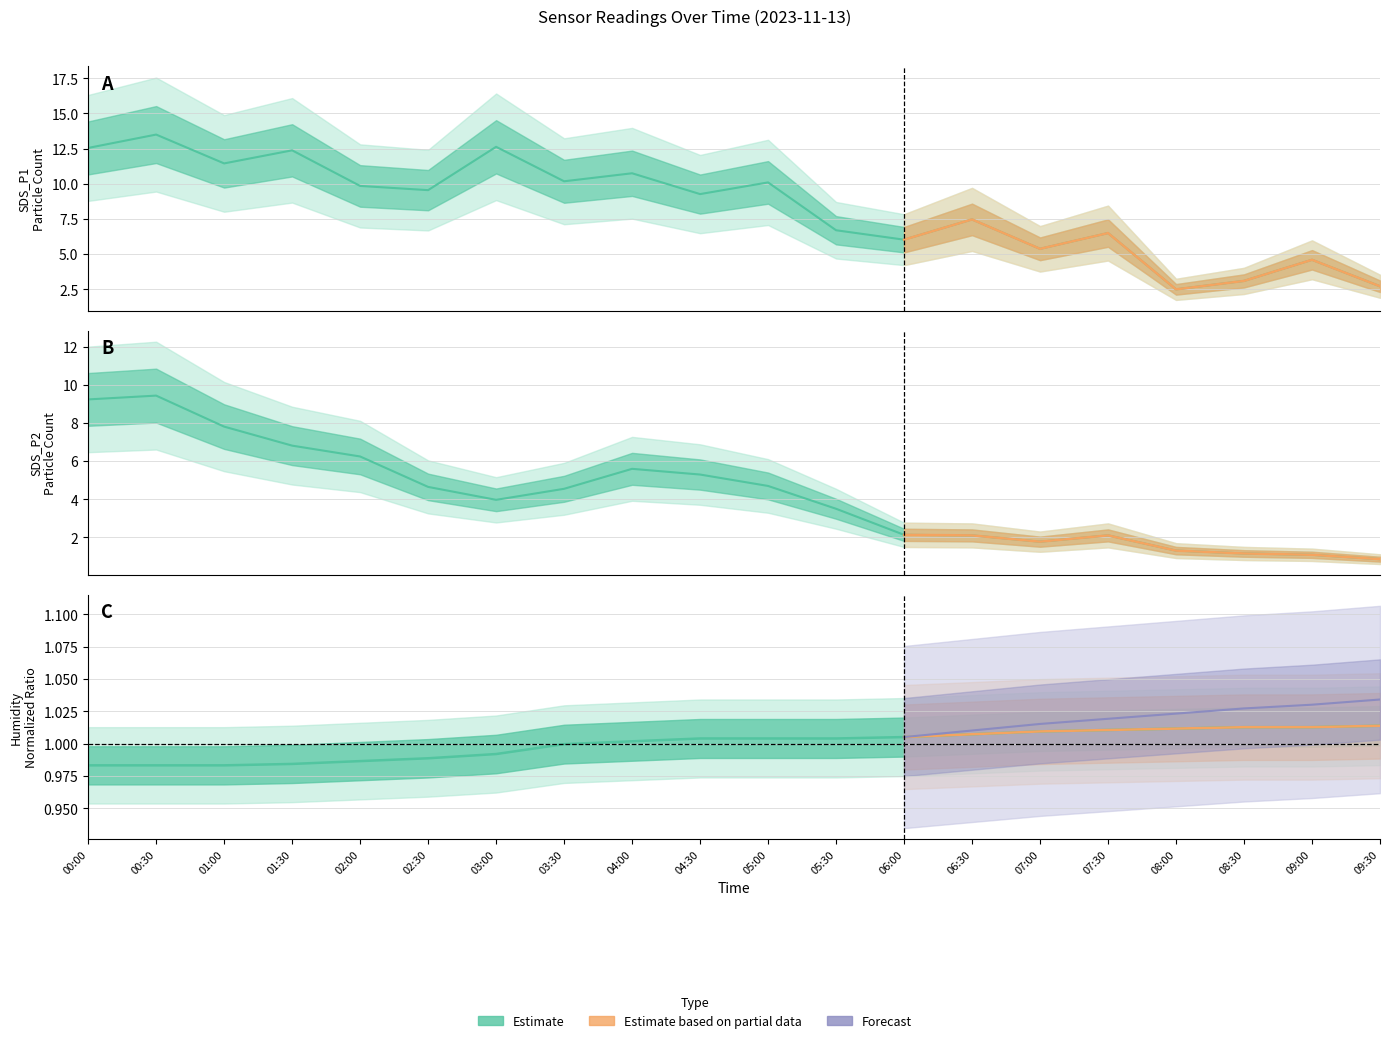

Which has a higher value, 08:30 or 03:00?

08:30